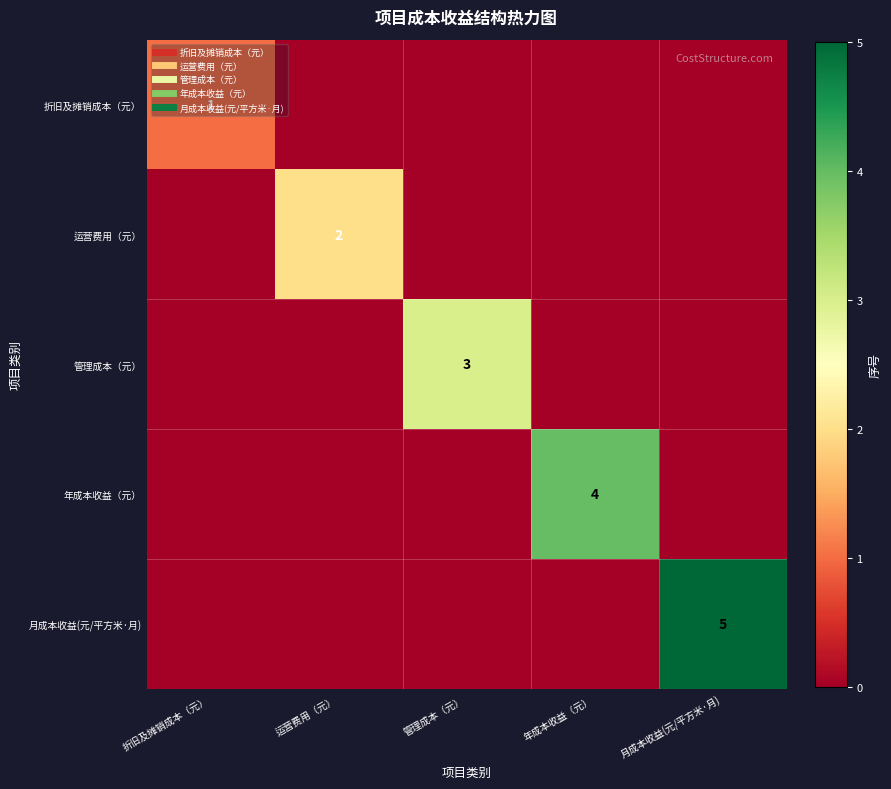

The 运营费用（元） series shows 2 at 运营费用（元）. True or false?

True